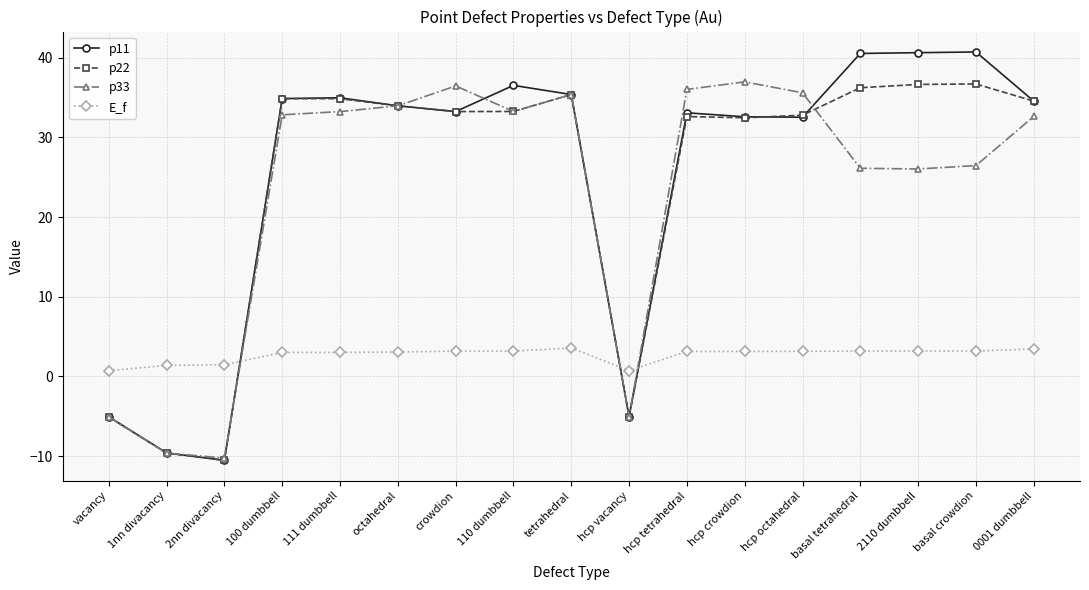

Between which two adjacent categories do E_f and p33 first intersect?

2nn divacancy and 100 dumbbell